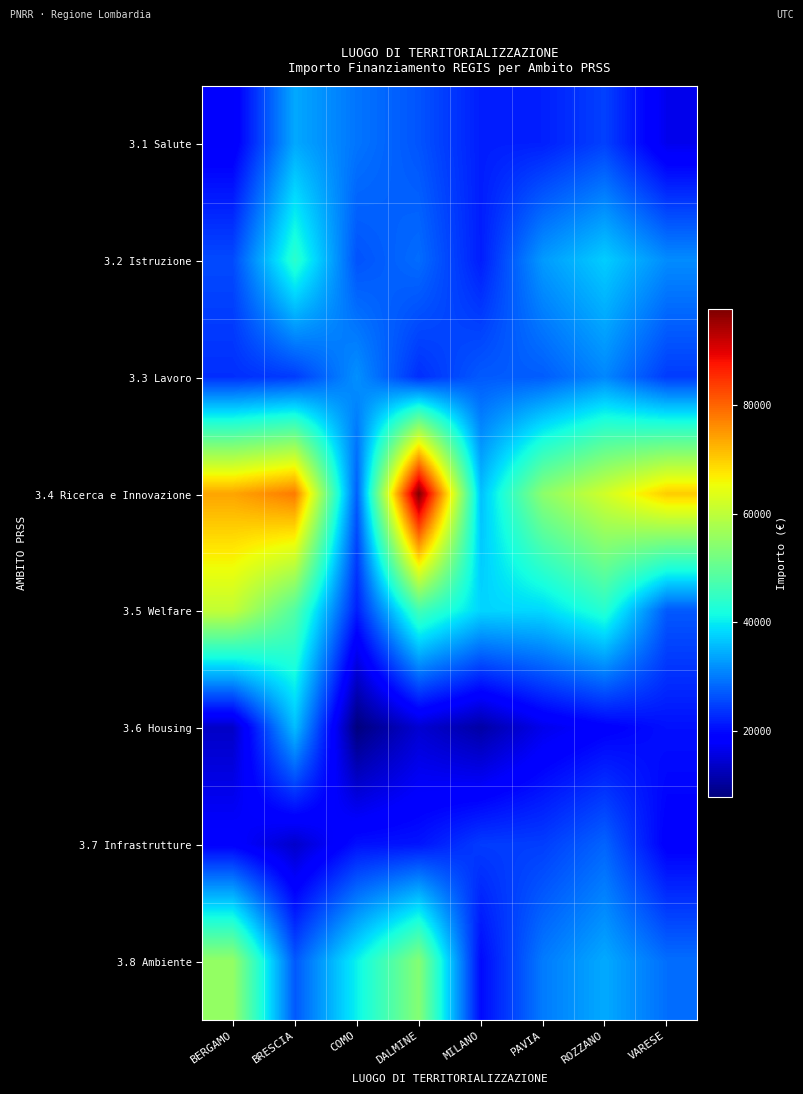

Reading left to right, what are all the values shown in this chart?

3.1 Salute: BERGAMO=17632.2	BRESCIA=33991.2	COMO=29454.5	DALMINE=26557.4	MILANO=21657.9	PAVIA=21831.0	ROZZANO=24825.0	VARESE=16478.7
3.2 Istruzione: BERGAMO=25689.9	BRESCIA=43950.0	COMO=26421.7	DALMINE=28676.7	MILANO=21674.2	PAVIA=32746.6	ROZZANO=37237.5	VARESE=31473.2
3.3 Lavoro: BERGAMO=23156.2	BRESCIA=24388.2	COMO=31873.7	DALMINE=23193.3	MILANO=27072.4	PAVIA=27288.8	ROZZANO=31031.2	VARESE=24323.3
3.4 Ricerca e Innovazione: BERGAMO=73886.6	BRESCIA=77926.5	COMO=27342.9	DALMINE=97812.0	MILANO=36123.8	PAVIA=54577.6	ROZZANO=62062.4	VARESE=70077.9
3.5 Welfare: BERGAMO=60459.7	BRESCIA=48247.9	COMO=21684.8	DALMINE=46475.5	MILANO=37901.4	PAVIA=38204.3	ROZZANO=43443.7	VARESE=26959.4
3.6 Housing: BERGAMO=13493.6	BRESCIA=35935.0	COMO=7752.7	DALMINE=14338.4	MILANO=10837.1	PAVIA=16373.3	ROZZANO=18618.7	VARESE=20454.0
3.7 Infrastrutture: BERGAMO=18673.2	BRESCIA=13751.5	COMO=20499.2	DALMINE=20874.0	MILANO=24365.2	PAVIA=24559.9	ROZZANO=27928.1	VARESE=18538.5
3.8 Ambiente: BERGAMO=55465.9	BRESCIA=26926.8	COMO=40499.9	DALMINE=53796.6	MILANO=19868.1	PAVIA=30017.7	ROZZANO=34134.3	VARESE=28850.5